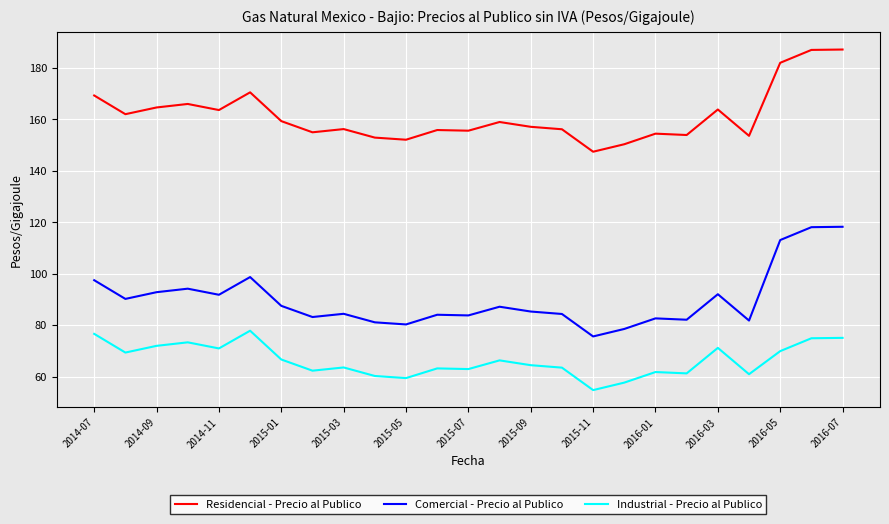

Which series has the largest range (max minus min)?

Comercial - Precio al Publico